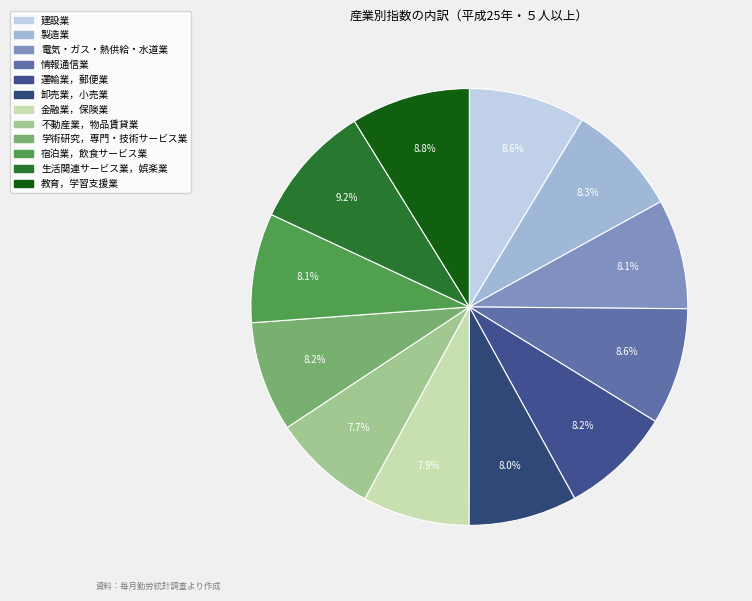

To the nearest percent, what portion does 製造業 represent?

8%